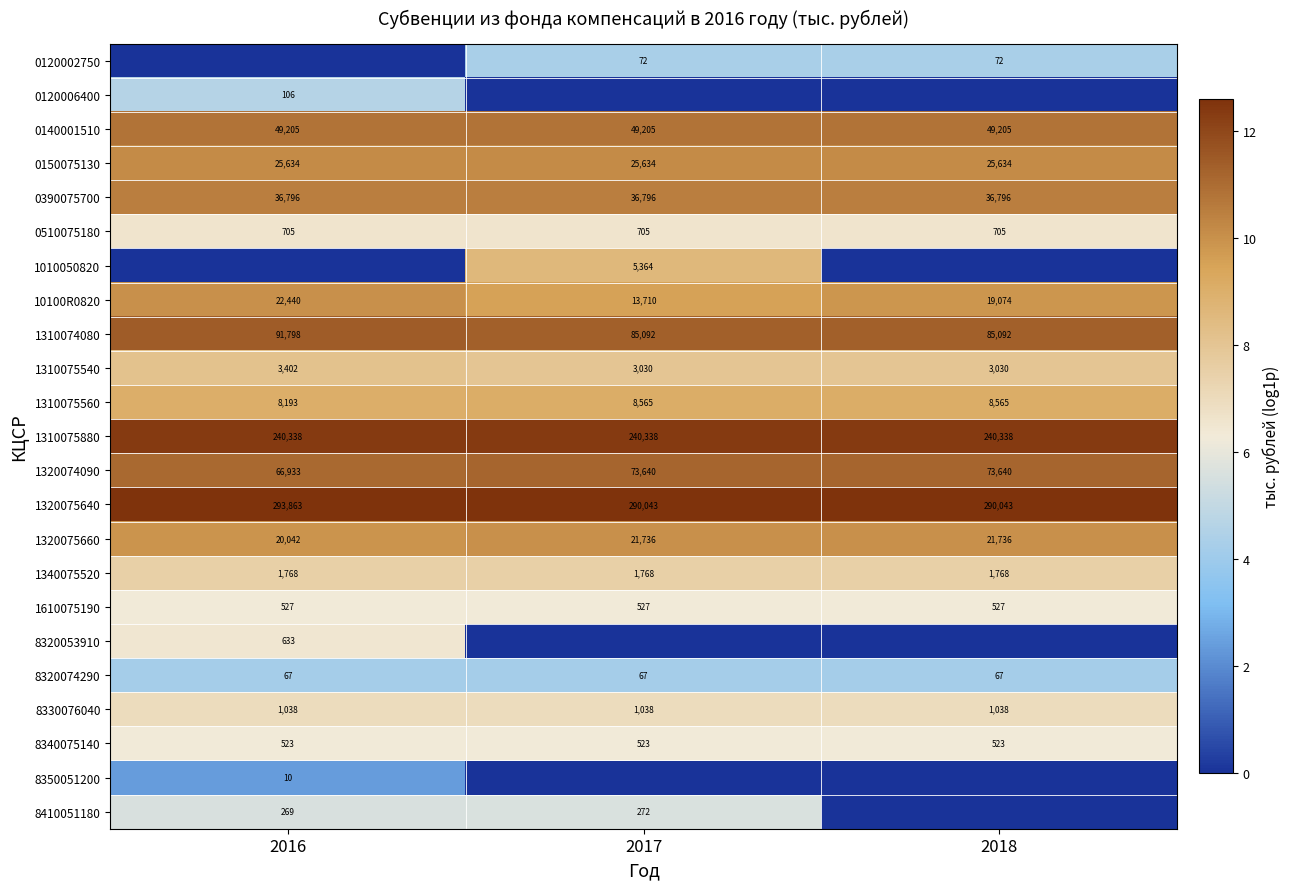

True or false: 8410051180 has a value of 8.2 at 2016.

False